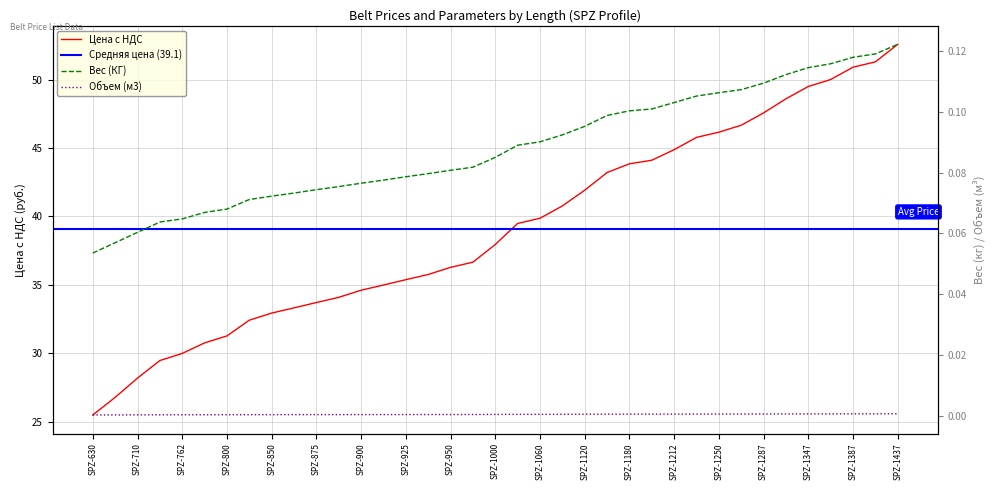

Which category has the lowest value in the Вес (КГ) series?

SPZ-630